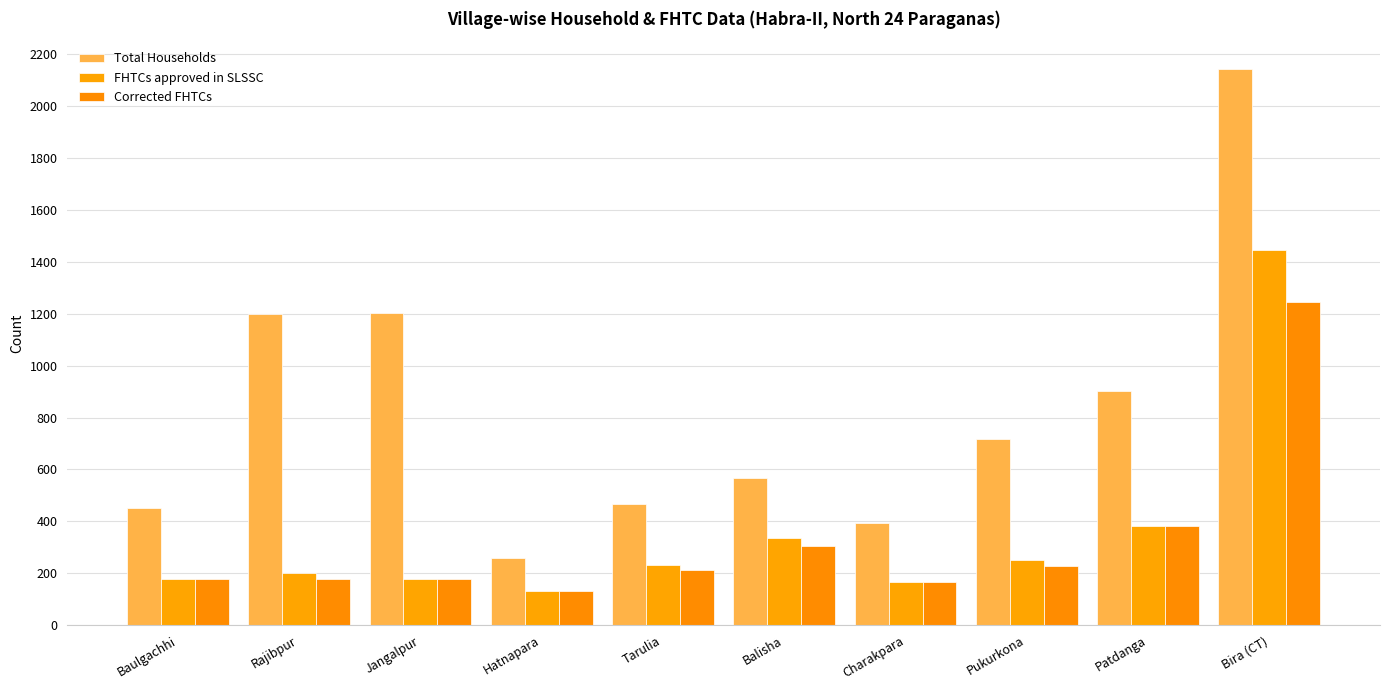

Which category has the lowest value in the FHTCs approved in SLSSC series?

Hatnapara